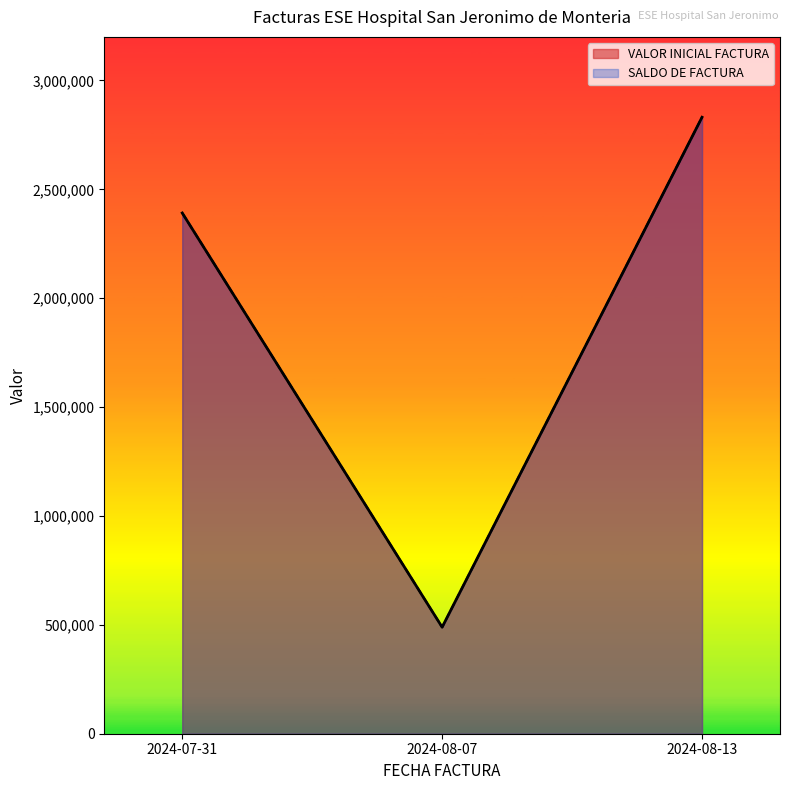

The SALDO DE FACTURA series shows 2831024 at 2024-08-13. True or false?

True